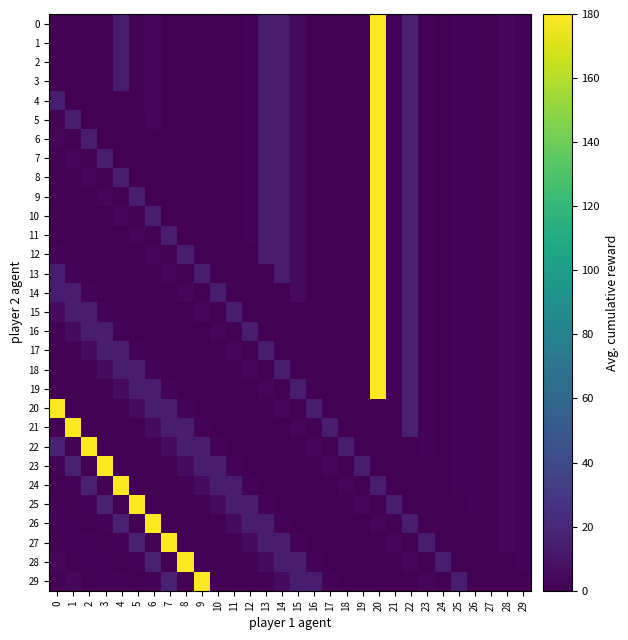

How many distinct data groups are displayed?

30